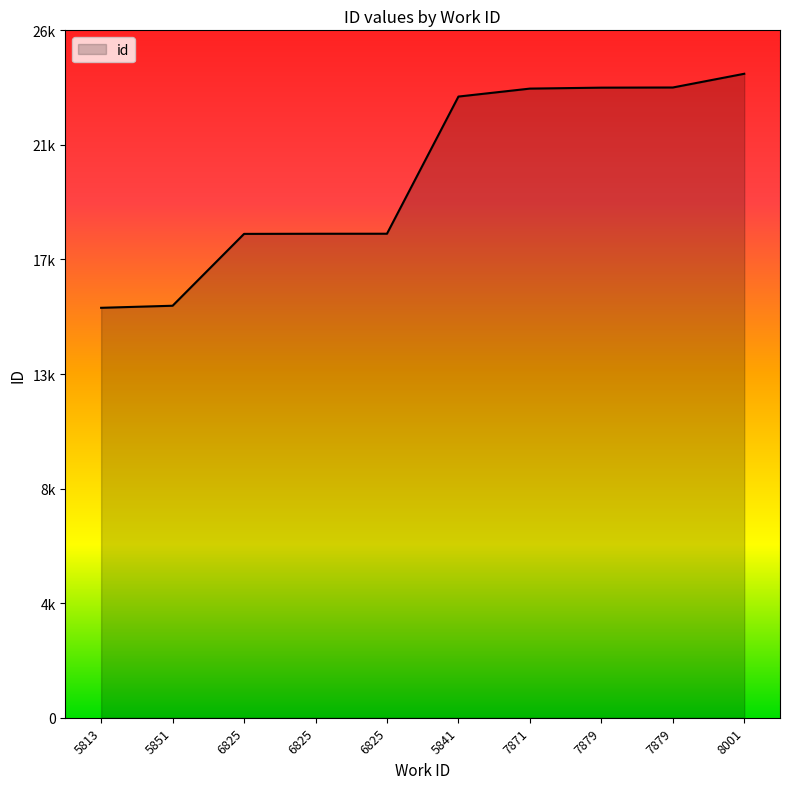

Is this an area chart (filled region under the line)?

Yes